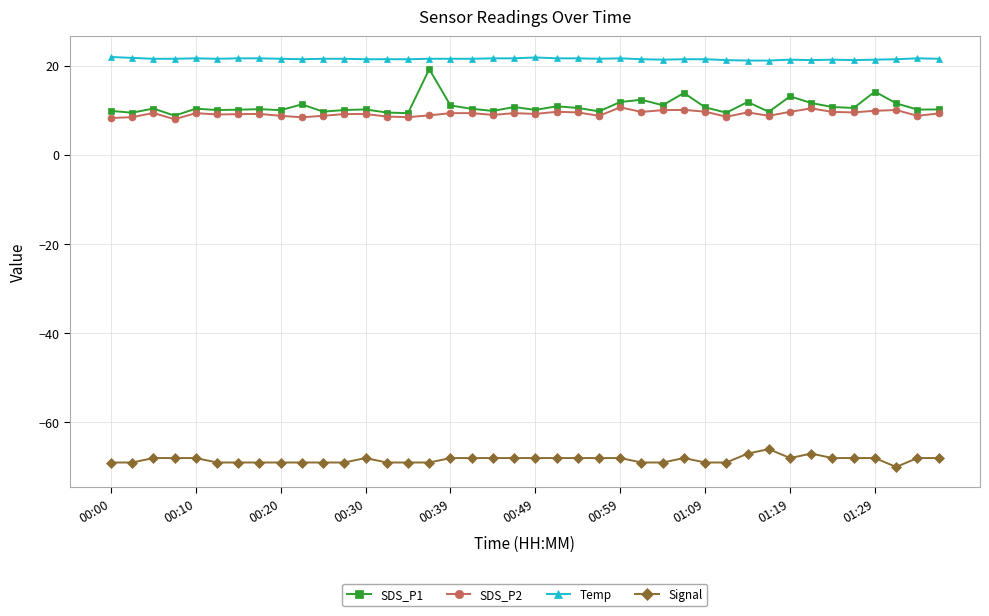

Does the chart have visible grid lines?

Yes